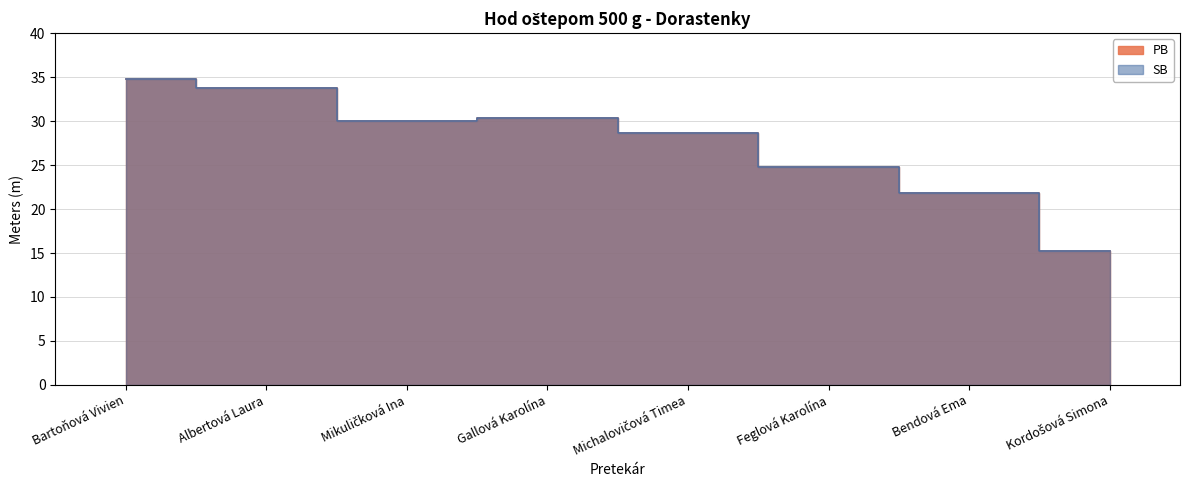

Rank the categories by SB value from lowest to highest.

Kordošová Simona, Bendová Ema, Feglová Karolína, Michalovičová Timea, Mikuličková Ina, Gallová Karolína, Albertová Laura, Bartoňová Vivien